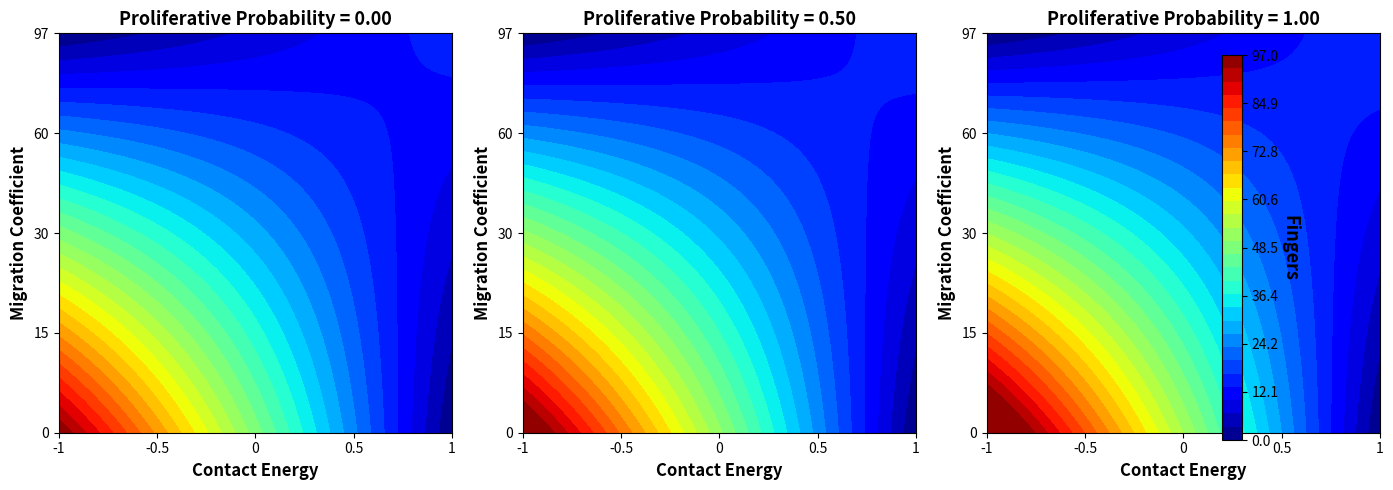

True or false: b505768d4ade16fbeb647543a281a59919407da has a value of -1 at direction.

False